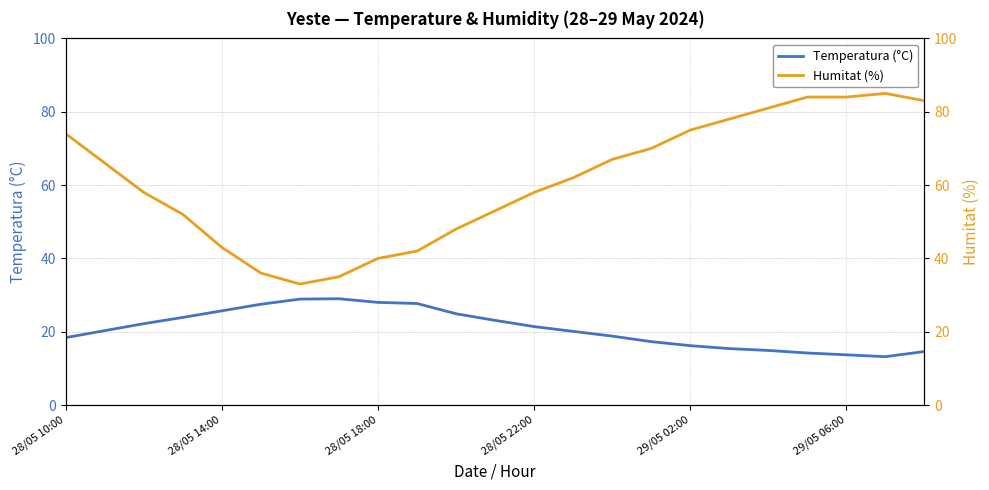

What are all the series names shown in the legend?

Temperatura (°C), Humitat (%)